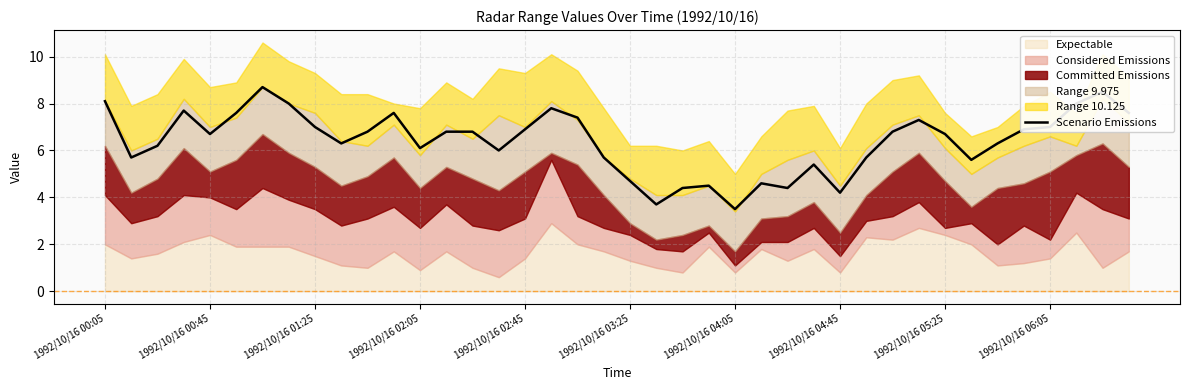

The value of Scenario Emissions at 1992/10/16 03:25 is 3.0. True or false?

False